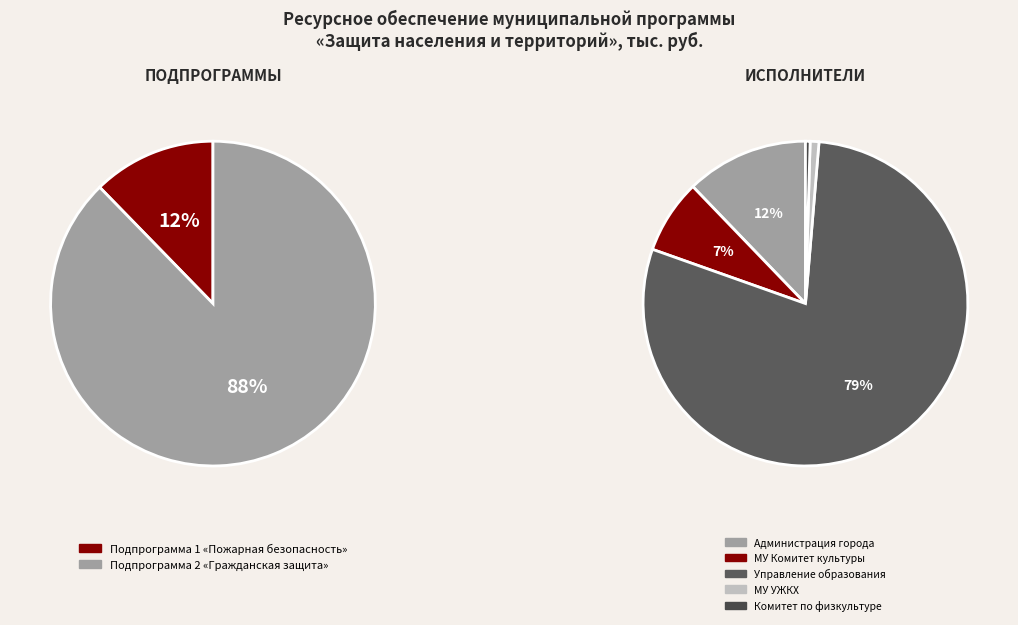

Do Подпрограмма 2 «Гражданская защита» and Подпрограмма 1 «Пожарная безопасность» together represent more than half of the pie?

Yes